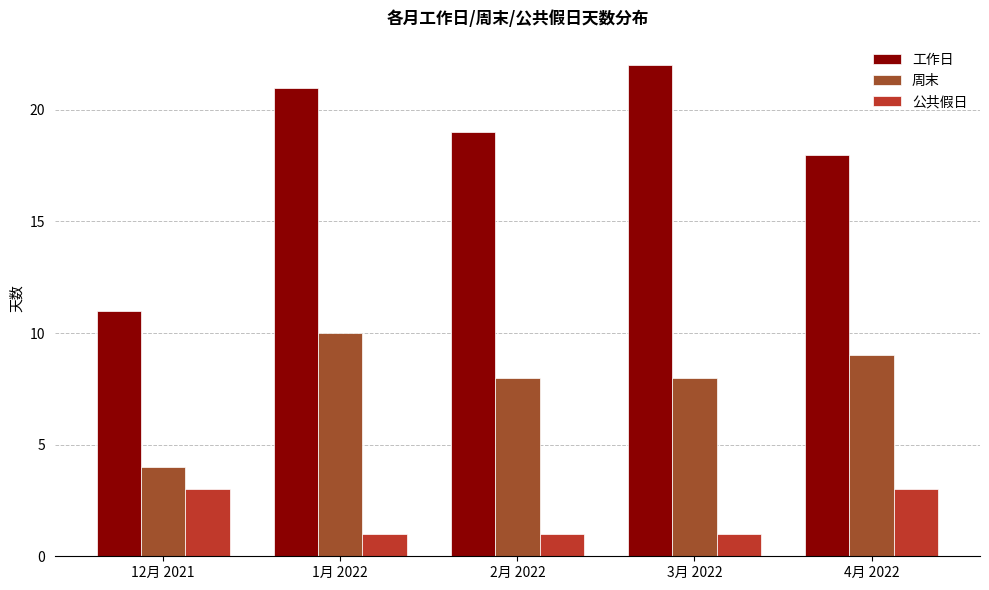

What is the difference between the maximum and minimum values in the 公共假日 series?

2